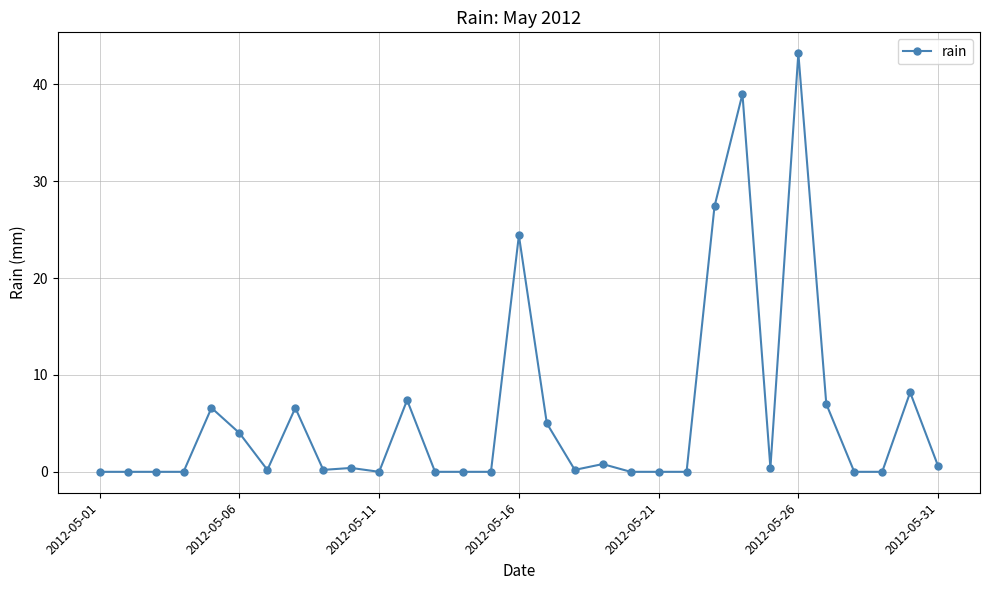

What is the sum of all values?

181.6